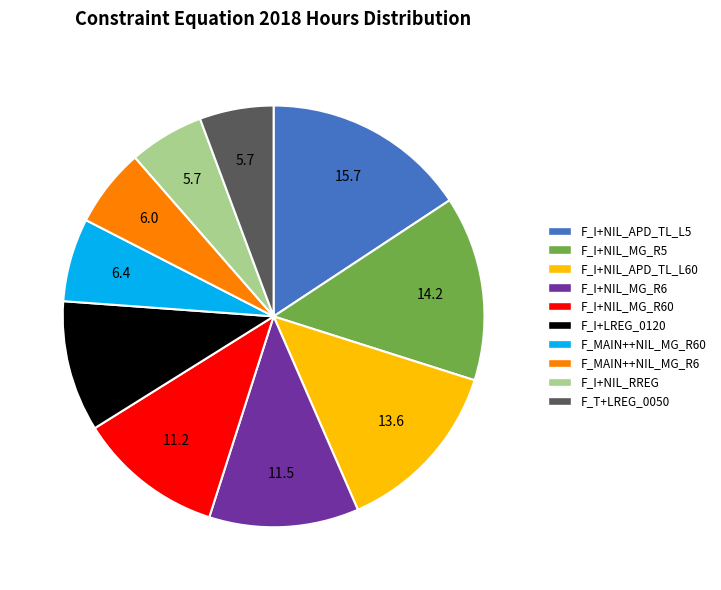

Count the number of slices in the pie.

10